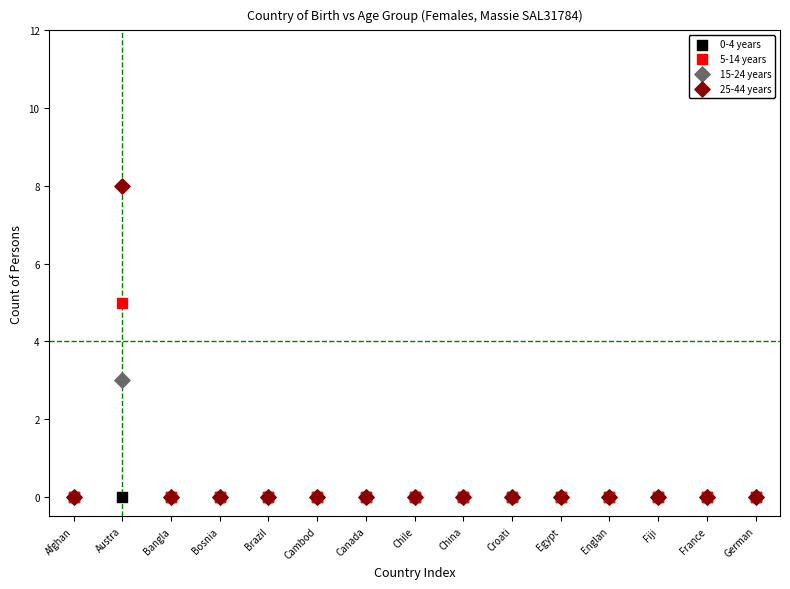

What are all the series names shown in the legend?

0-4 years, 5-14 years, 15-24 years, 25-44 years